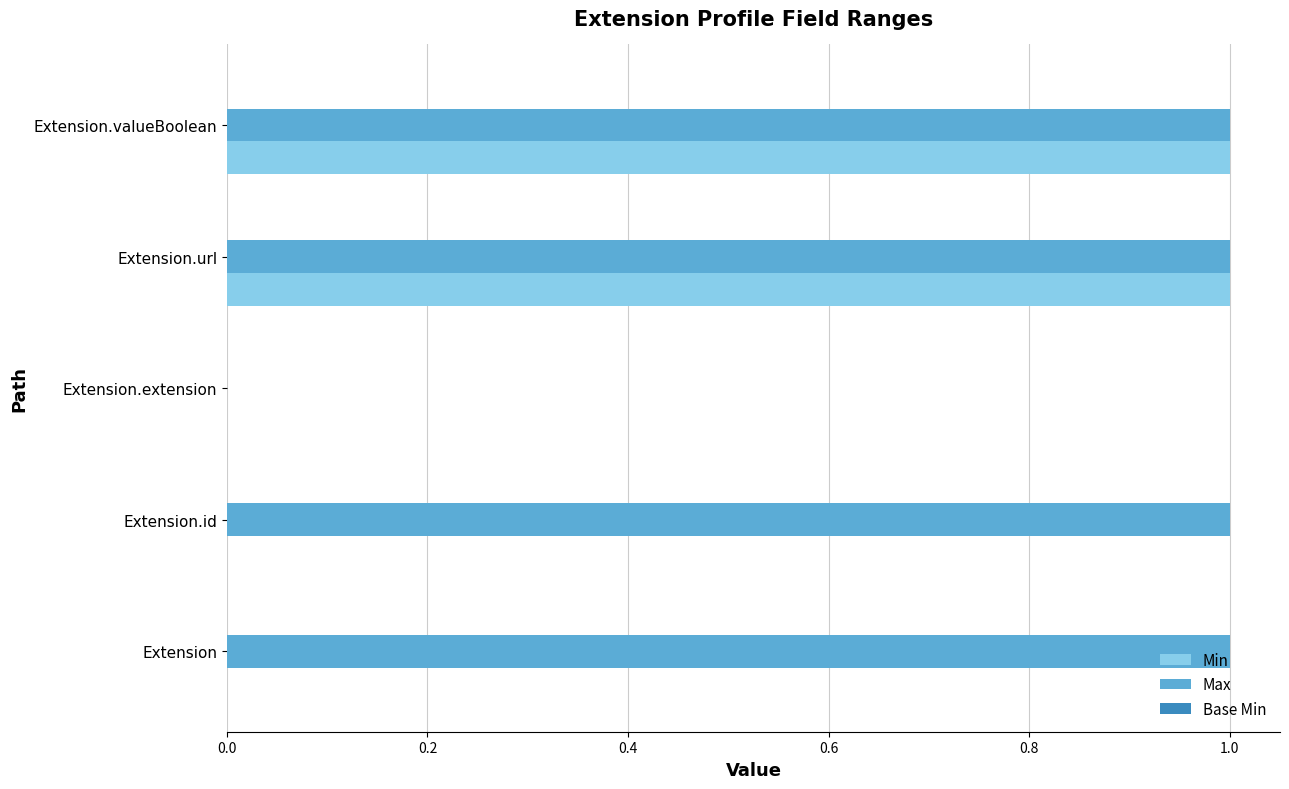

What is the sum of all Max values?

4